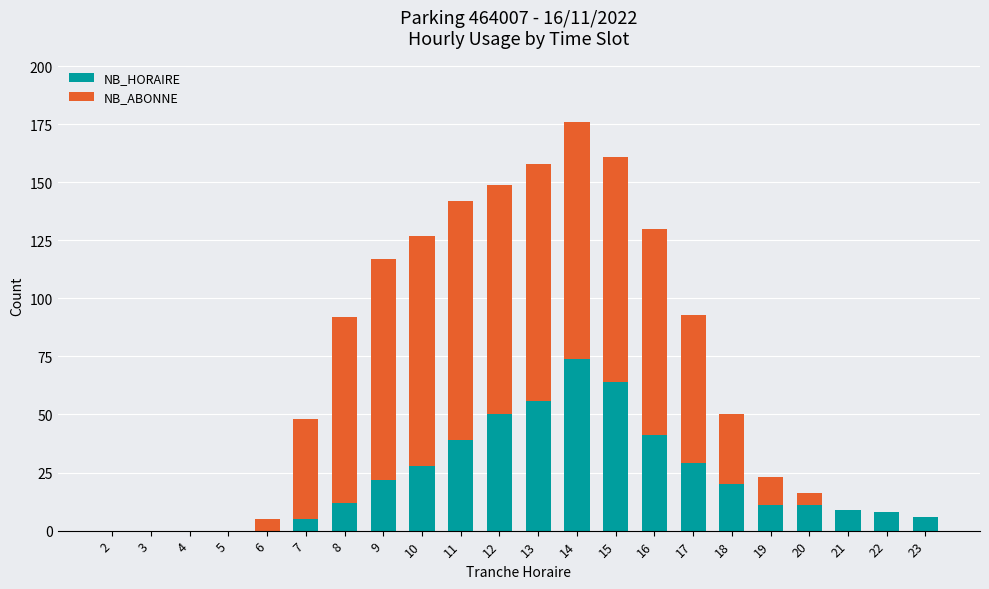

At which category is the sum across all series the highest?

14